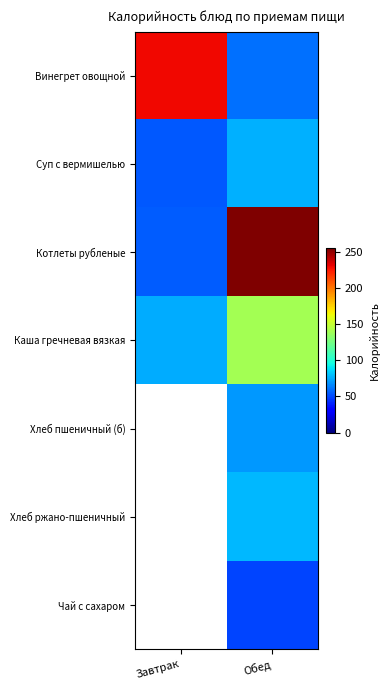

Between Обед and Завтрак, which is larger?

Завтрак